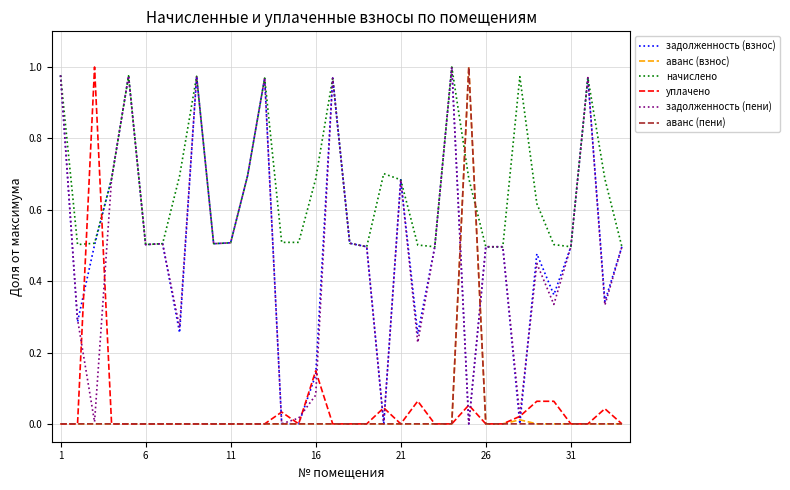

Which series has the largest total across all categories?

начислено